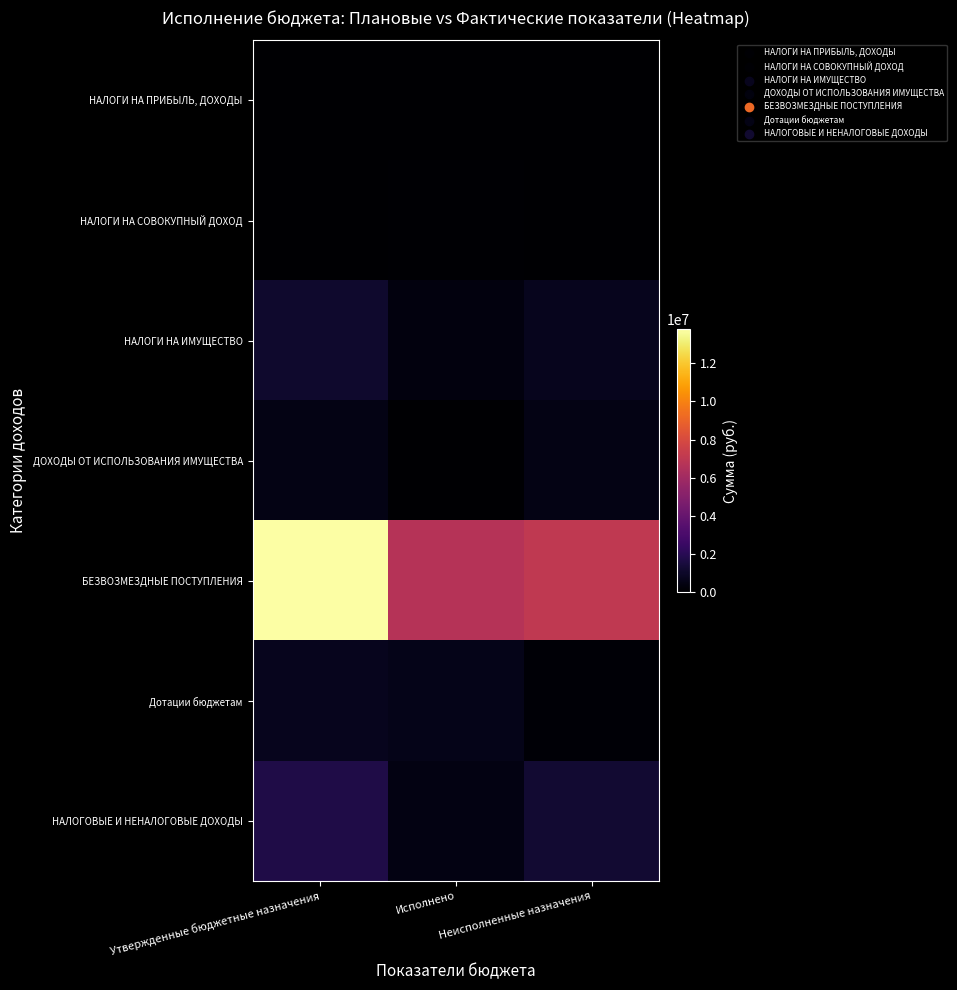

Count the number of data series in this chart.

7